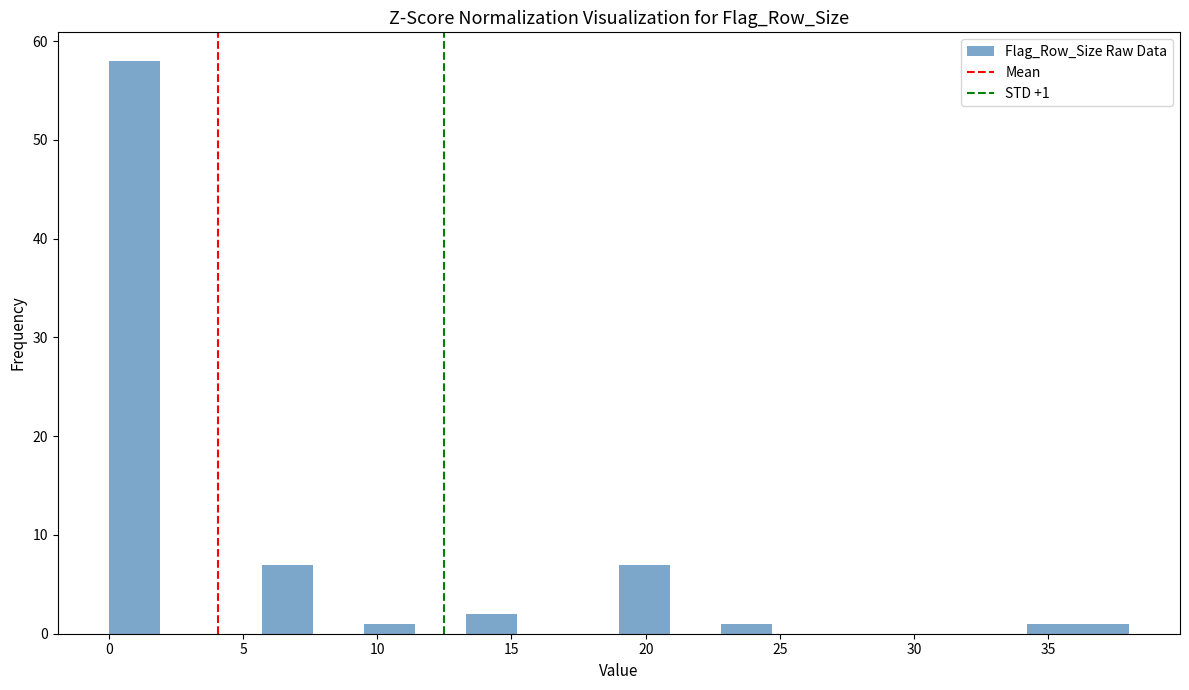

Around what value on the x-axis is the tallest bar? Give the approximate position of its centre, as read against the axis.

1.0